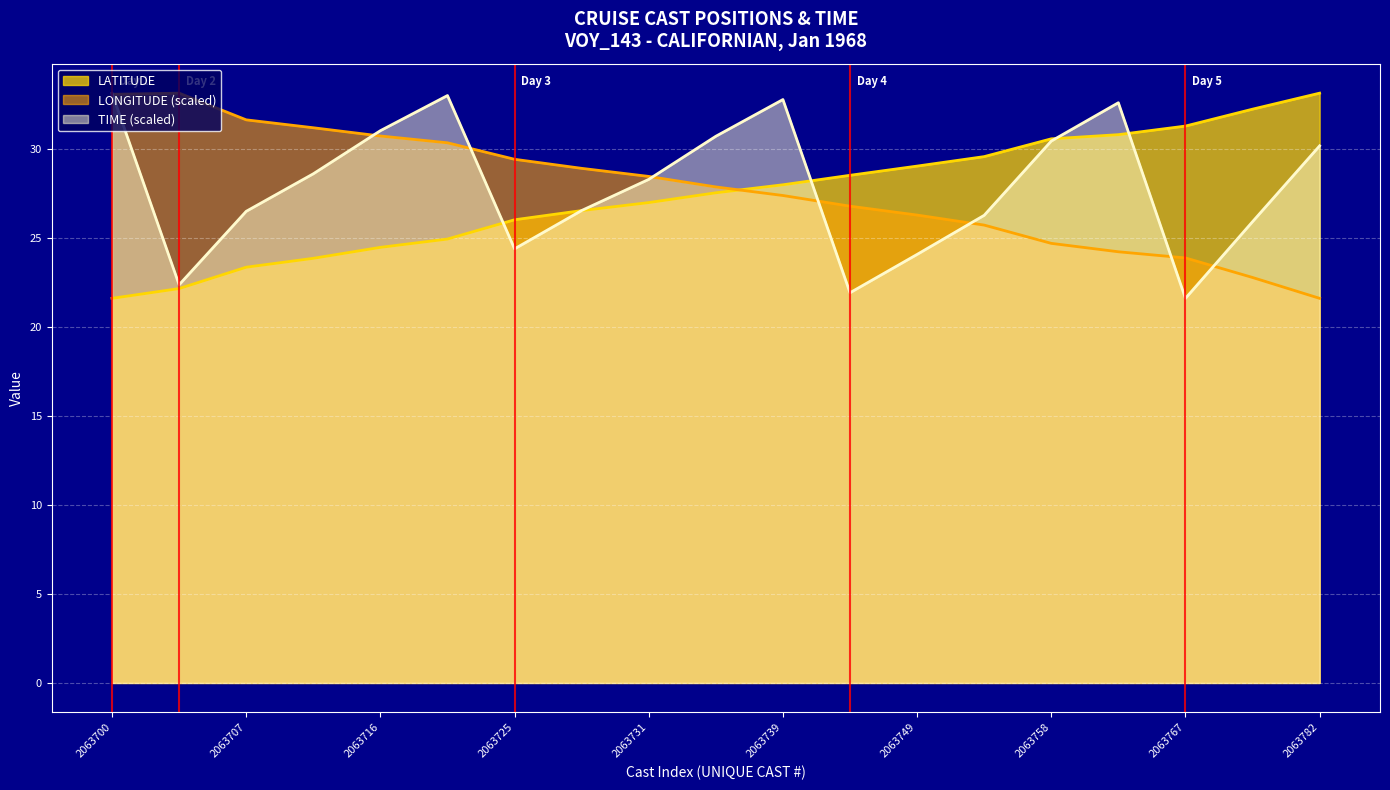

True or false: LATITUDE has more than 0 interior local peaks.

False